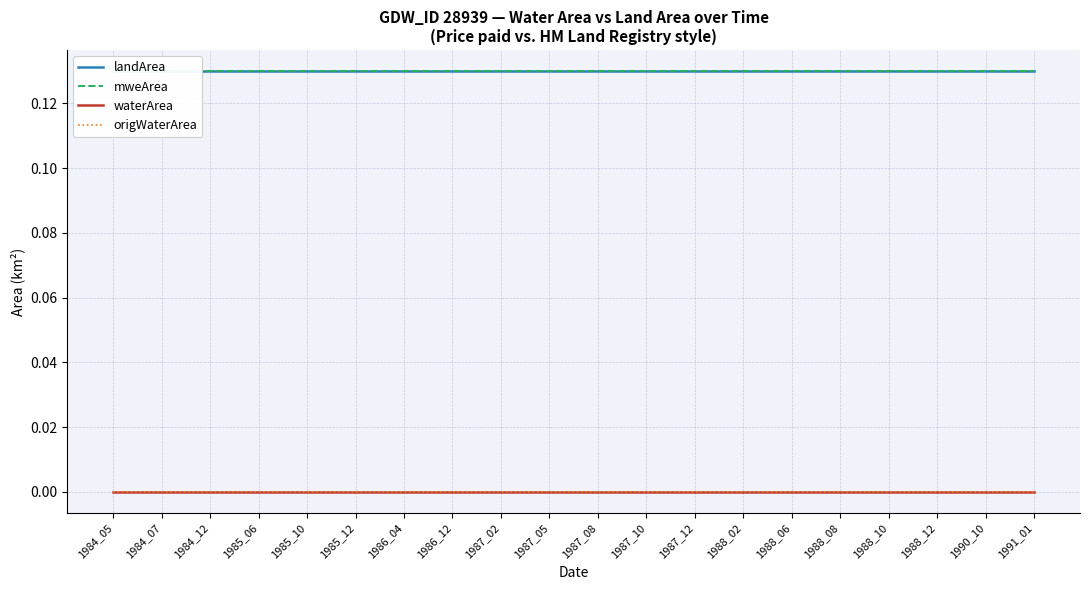

List the labels in order of origWaterArea value, smallest first.

1984_05, 1984_07, 1984_12, 1985_06, 1985_10, 1985_12, 1986_04, 1986_12, 1987_02, 1987_05, 1987_08, 1987_10, 1987_12, 1988_02, 1988_06, 1988_08, 1988_10, 1988_12, 1990_10, 1991_01